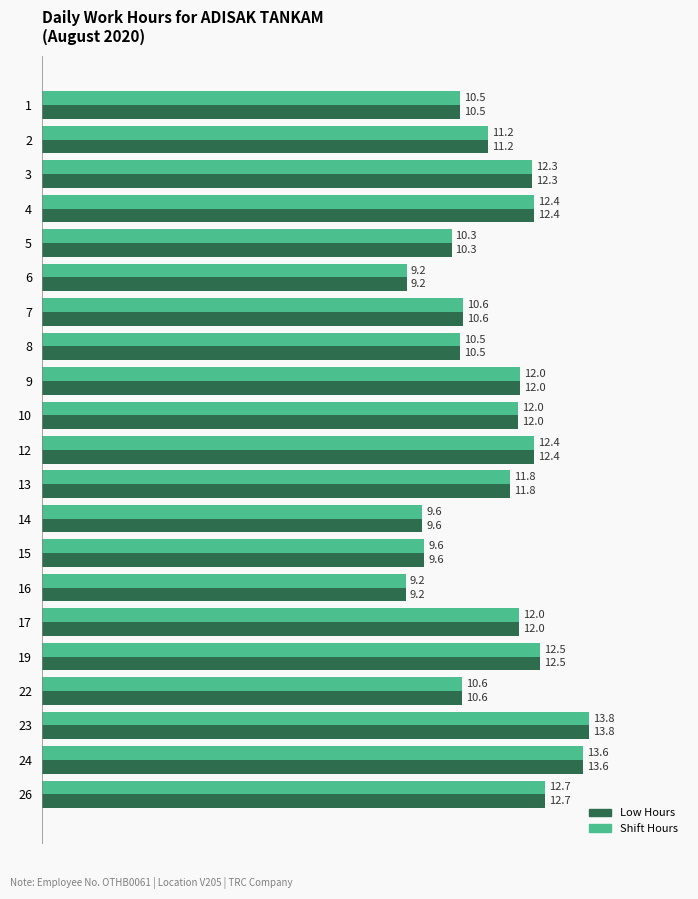

Which label corresponds to the smallest value in the chart?

16